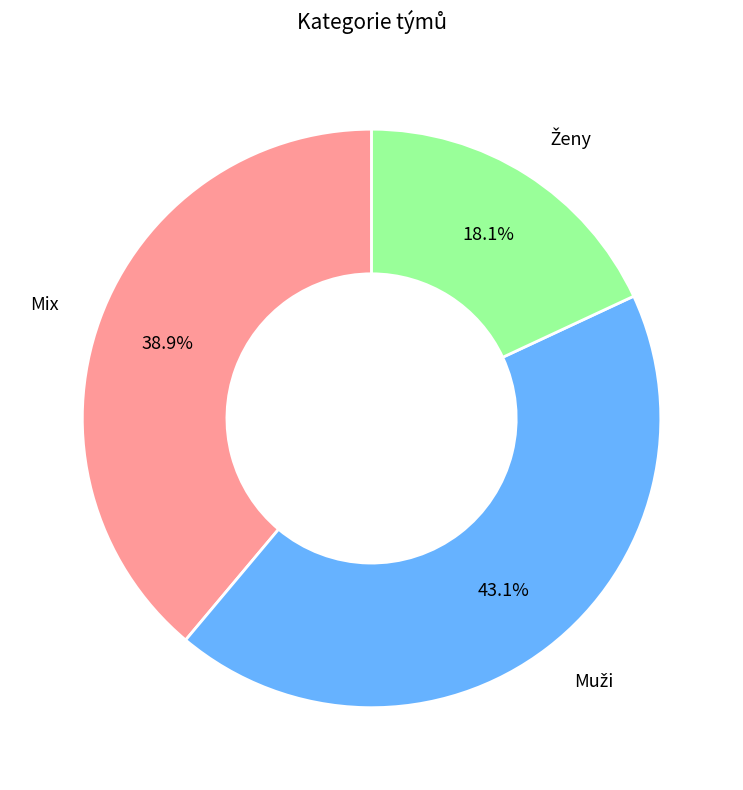

Does any single category account for the majority?

No